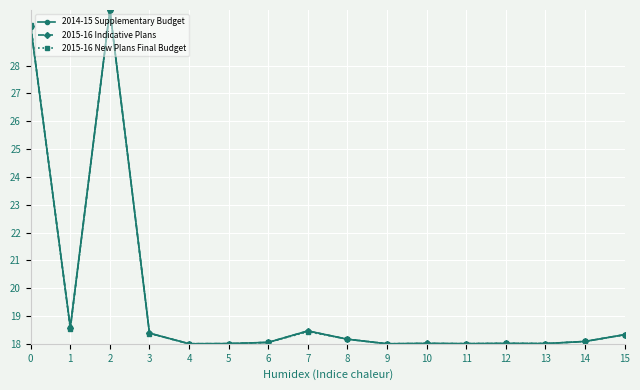

What is the sum of the 2015-16 Indicative Plans values at 7 and 2?

48.5